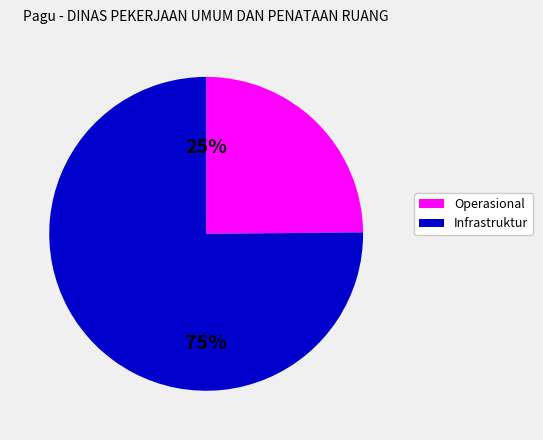

To the nearest percent, what is the difference between the largest and smallest slice percentages?

50%